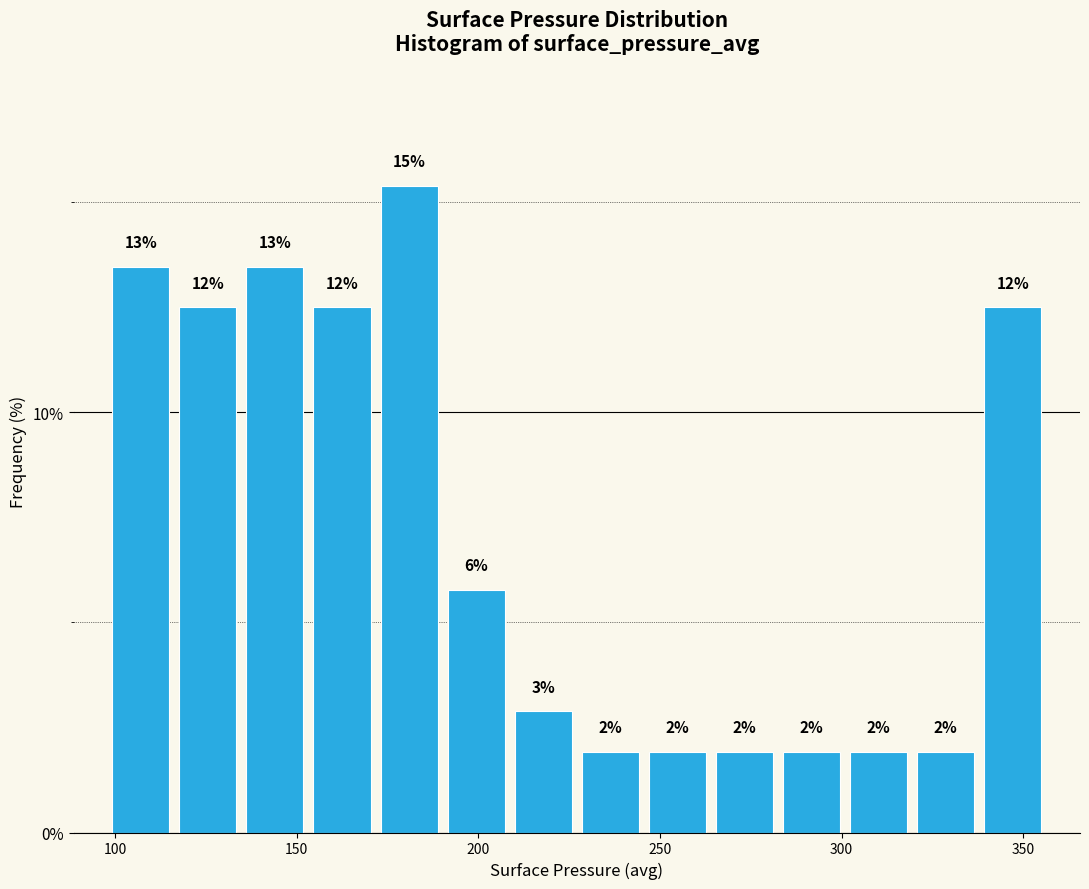

Around what value on the x-axis is the tallest bar? Give the approximate position of its centre, as read against the axis.

180